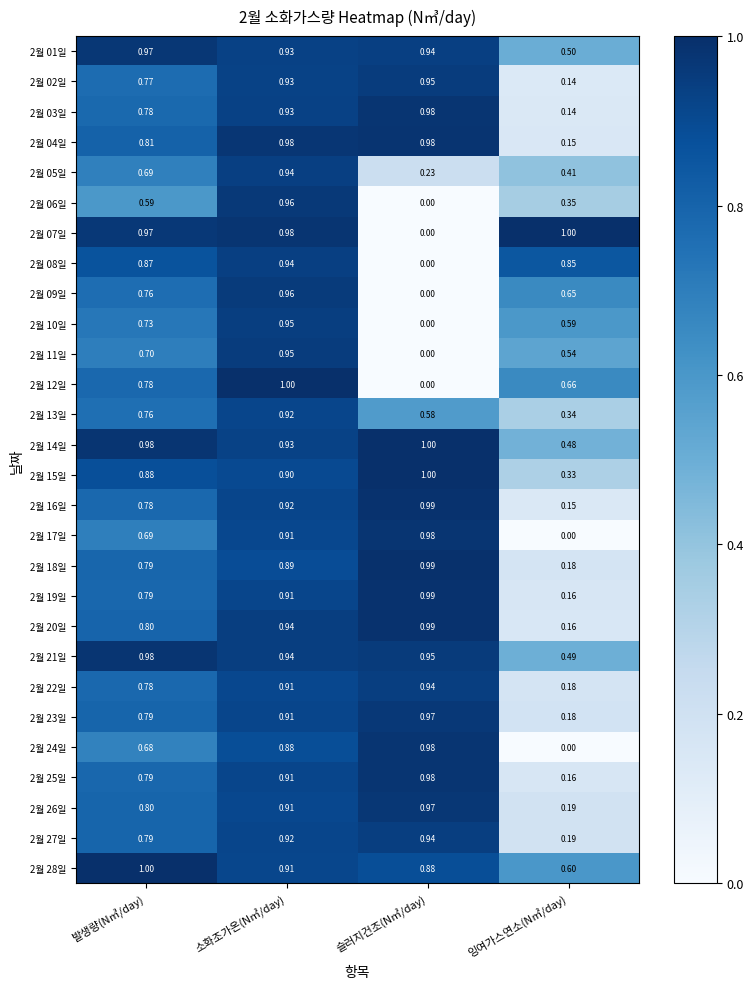

Is the value of 2월 14일 at 소화조가온(N㎥/day) greater than the value of 2월 09일 at 잉여가스연소(N㎥/day)?

Yes